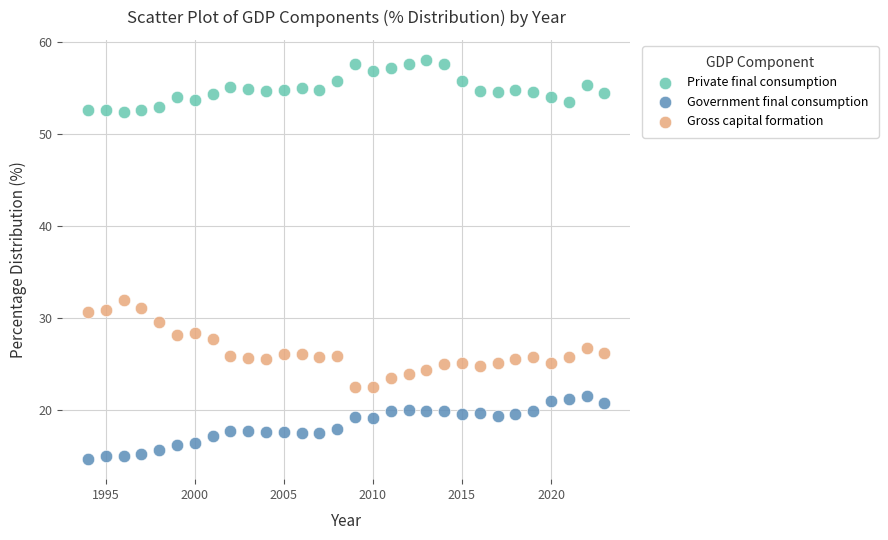

What is the X range (max minus min) for the scatter plot?

29.0